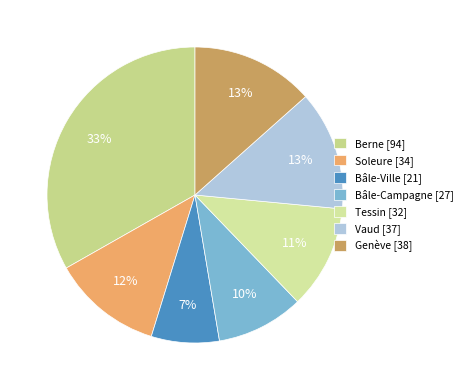

Do Berne and Tessin together represent more than half of the pie?

No